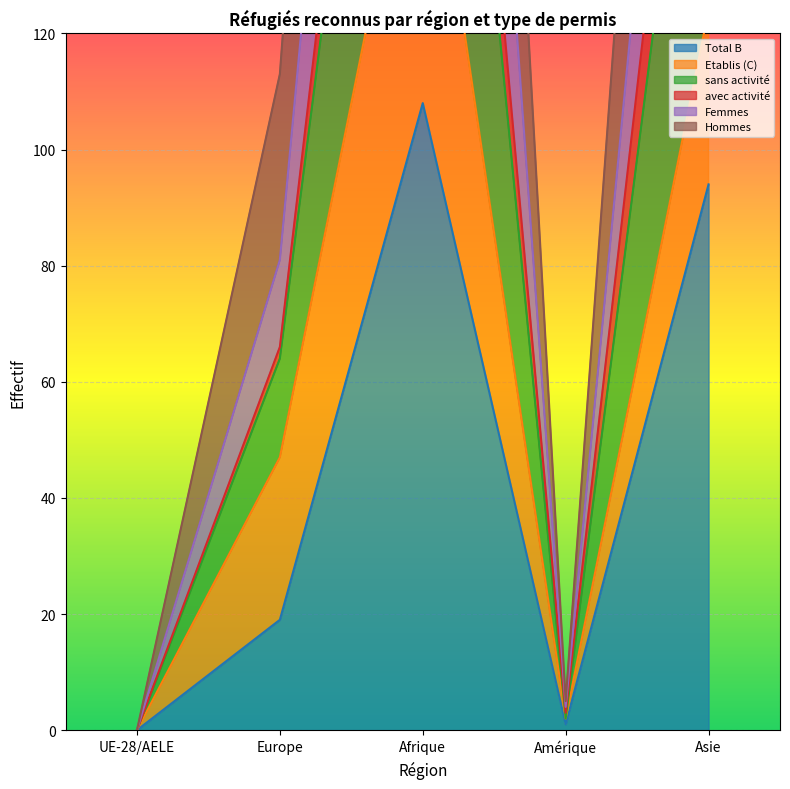

Which series changed the most between UE-28/AELE and Afrique?

Hommes